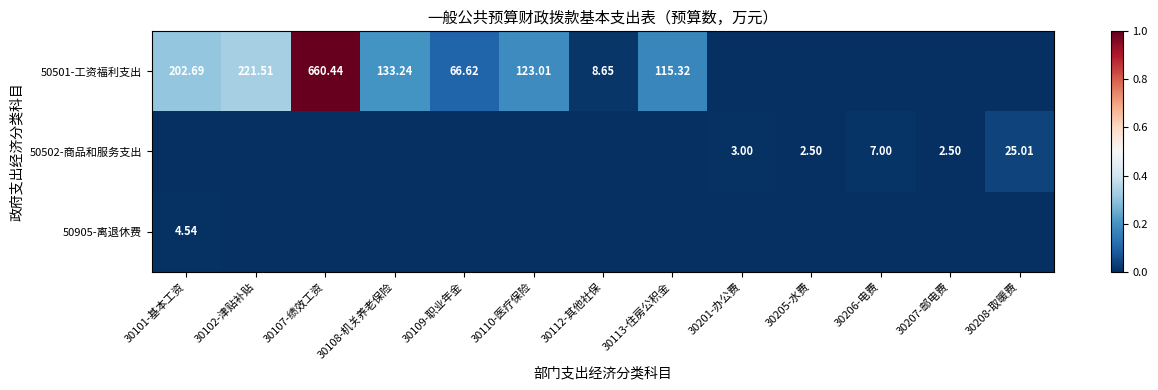

Is the value of 50501-工资福利支出 at 30113-住房公积金 greater than the value of 50905-离退休费 at 30101-基本工资?

Yes